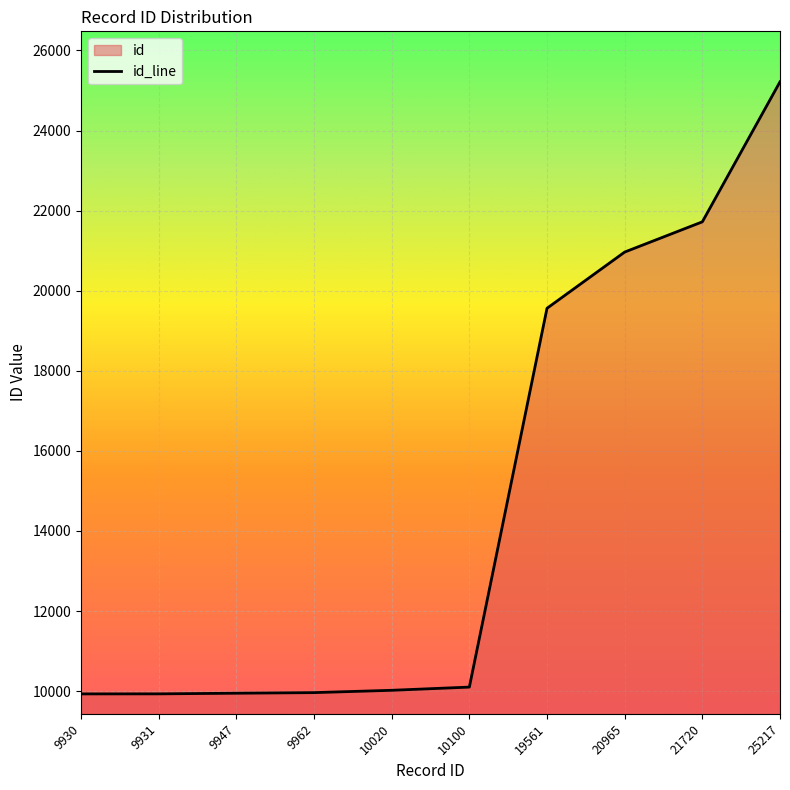

What is the maximum value shown in the chart?

25217